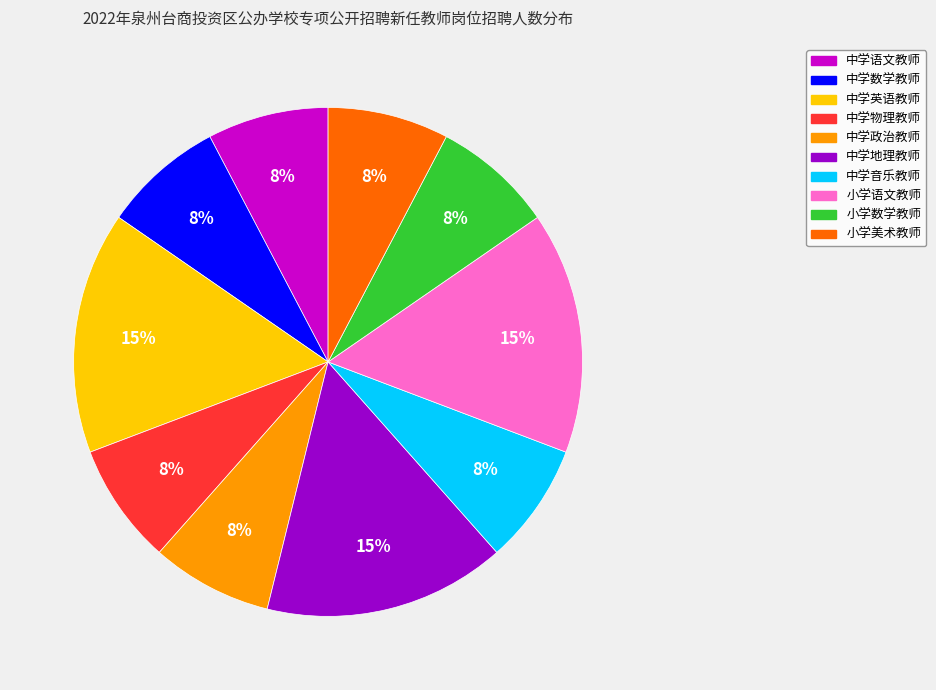

What is the ratio of the value at 小学数学教师 to the value at 中学英语教师?

0.5